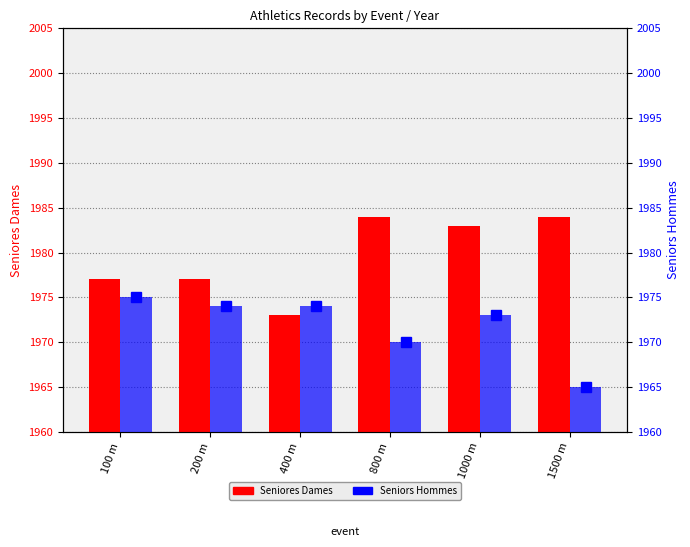

How many groups of bars are there?

6